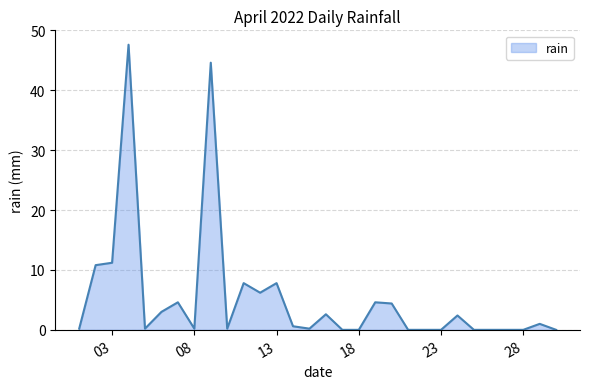

How many categories are shown in the chart?

30